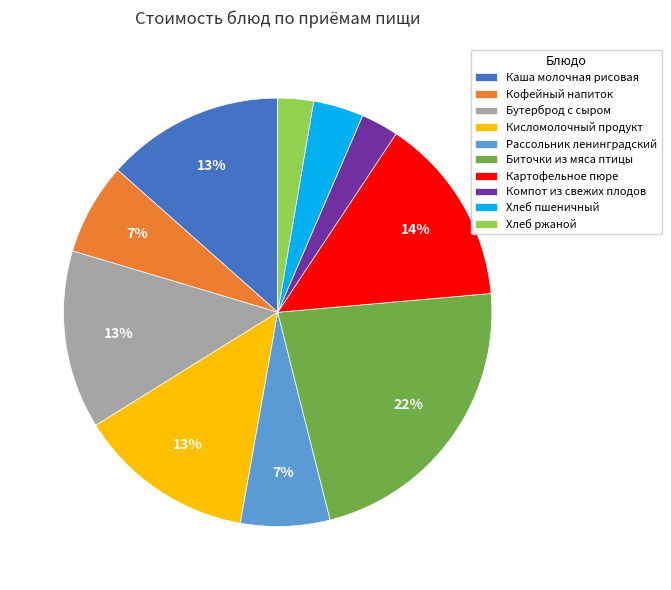

Which category has the biggest portion of the pie?

Биточки из мяса птицы